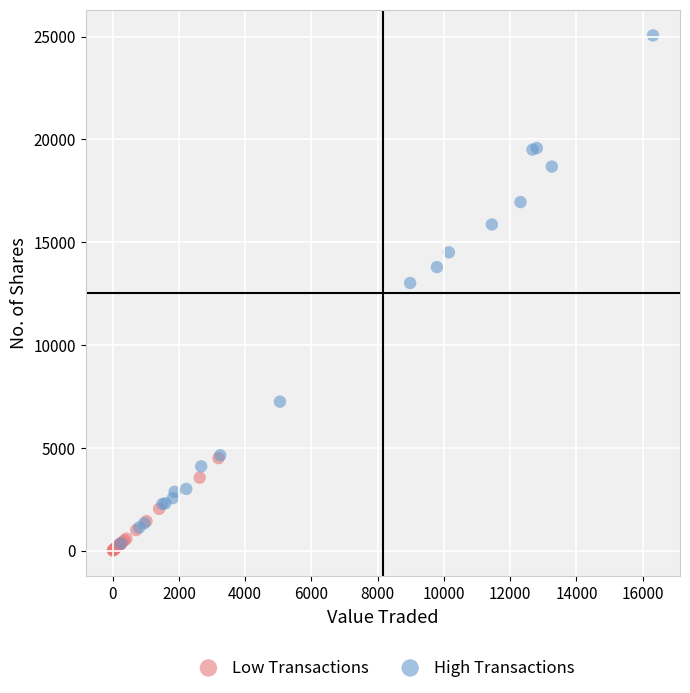

Which series has the largest Y range (max minus min)?

High Transactions